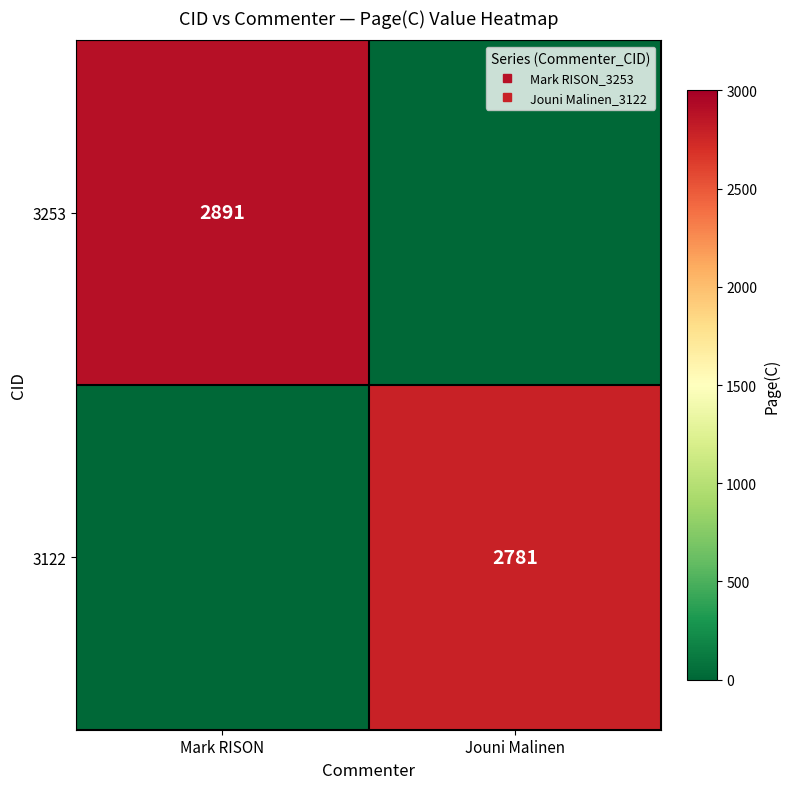

Which series has the largest total across all categories?

3253